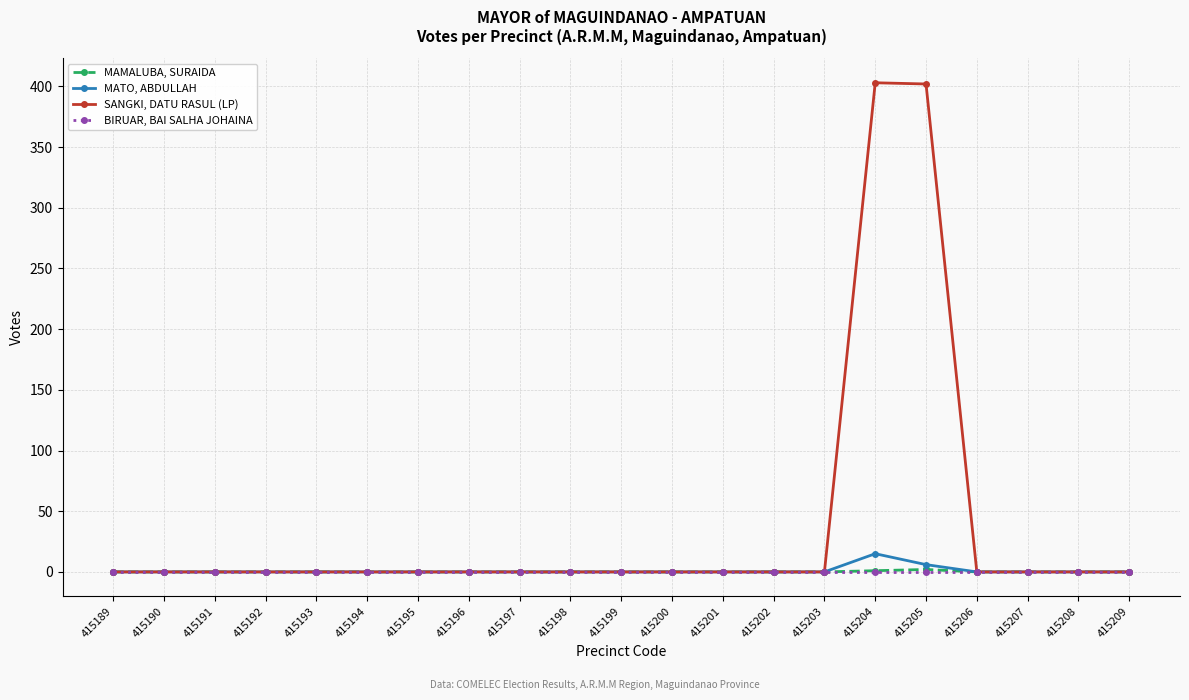

Rank the series by their maximum value, from highest to lowest.

SANGKI, DATU RASUL (LP), MATO, ABDULLAH, MAMALUBA, SURAIDA, BIRUAR, BAI SALHA JOHAINA